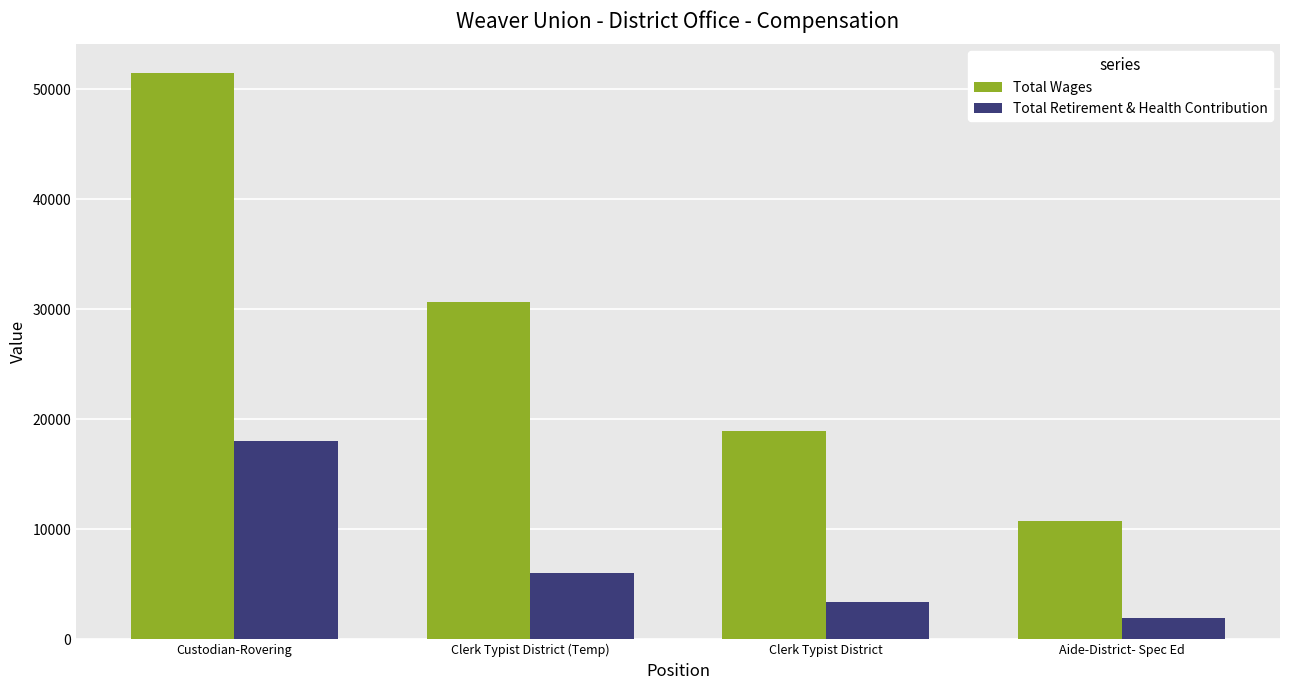

How many values in the Total Wages series are below 30696?

2